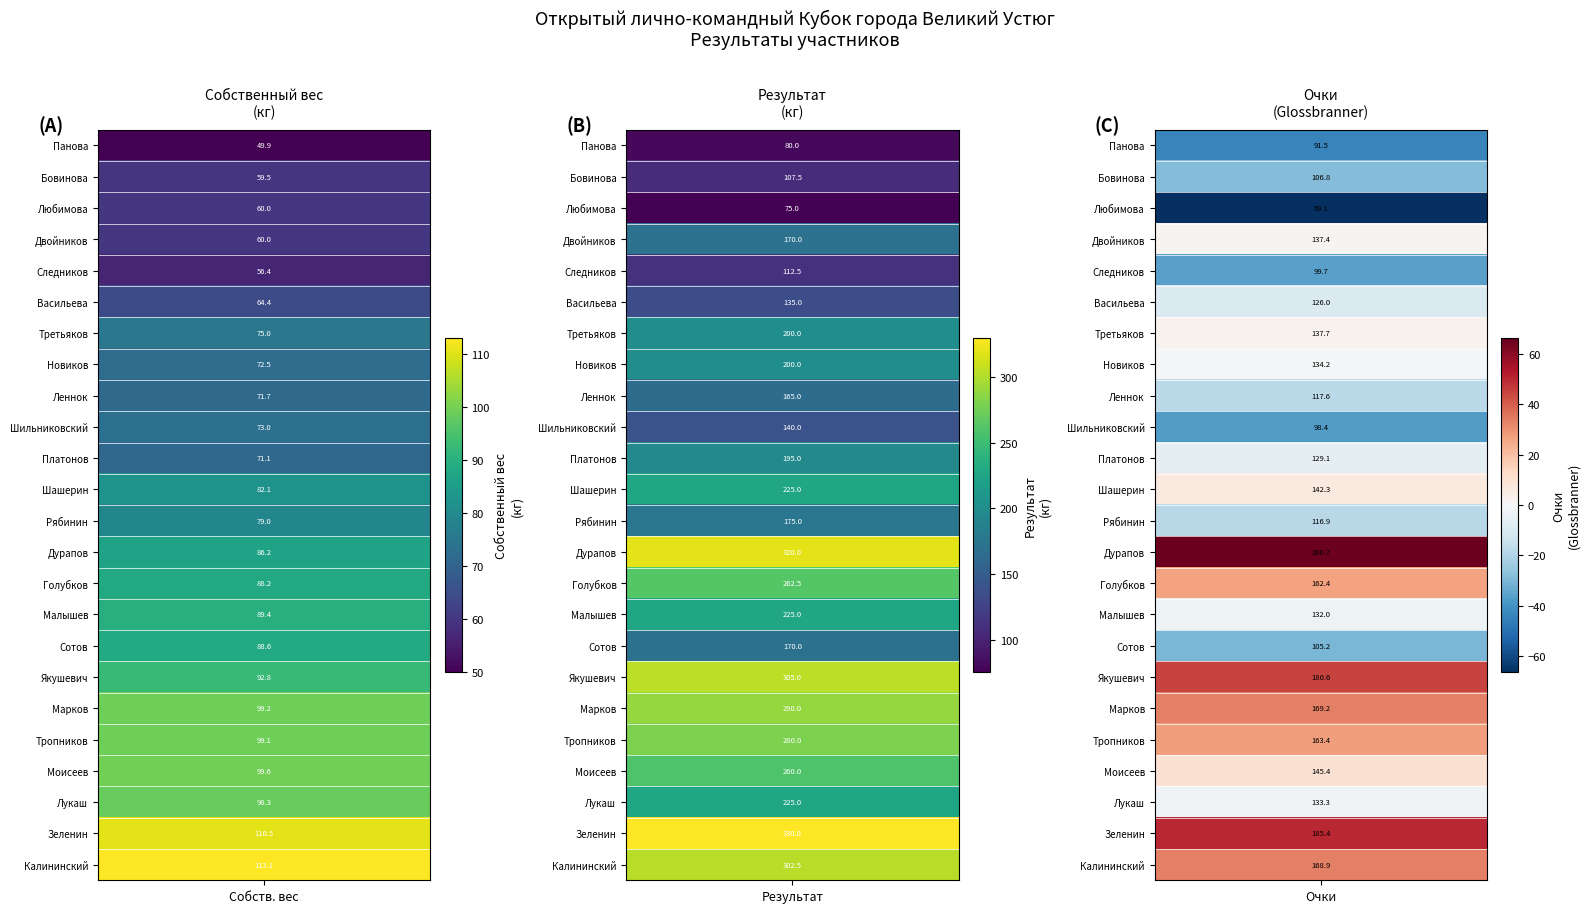

What is the approximate value of Бовинова Елена at 2?

107.5